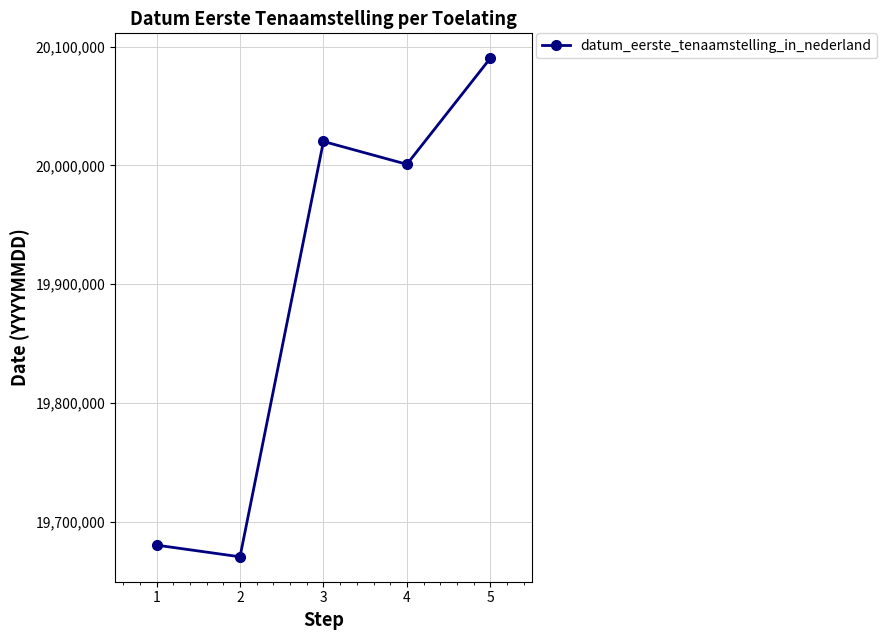

Reading left to right, extract all data points from this chart.

19680520	19670706	20020110	20000906	20090115